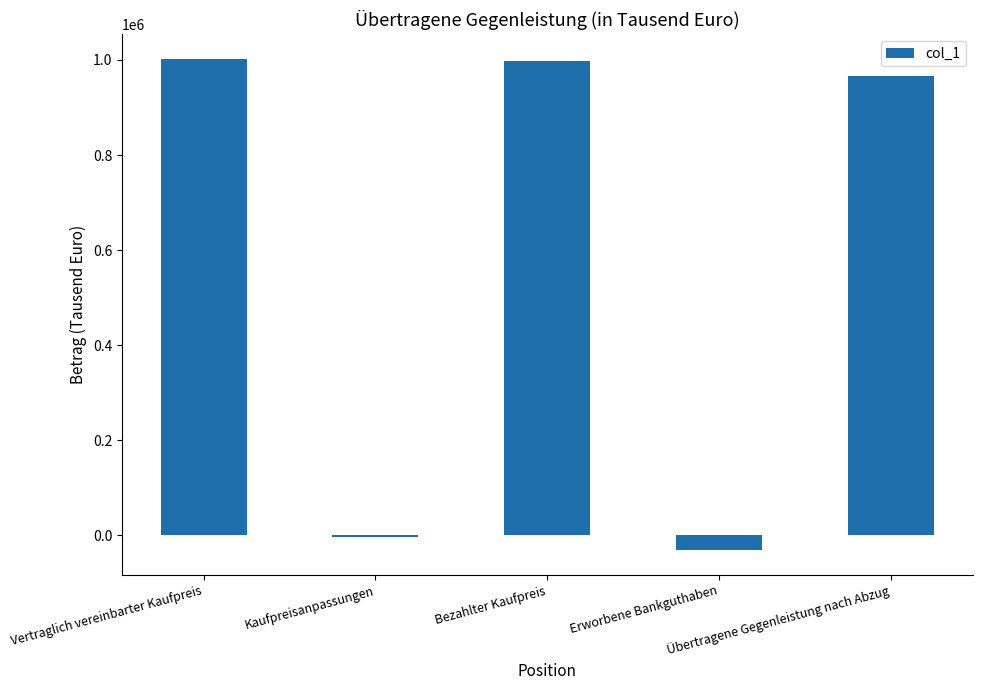

What is the value of the 4th bar from the left?

-31202